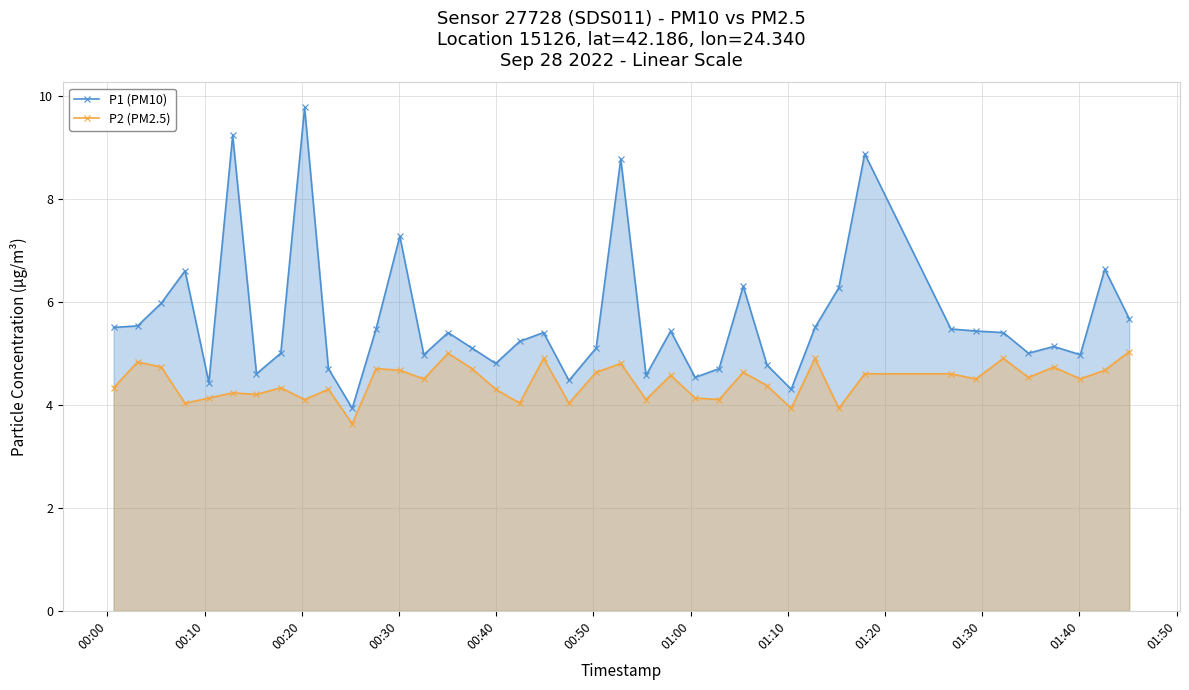

How many data points does each series have?

40